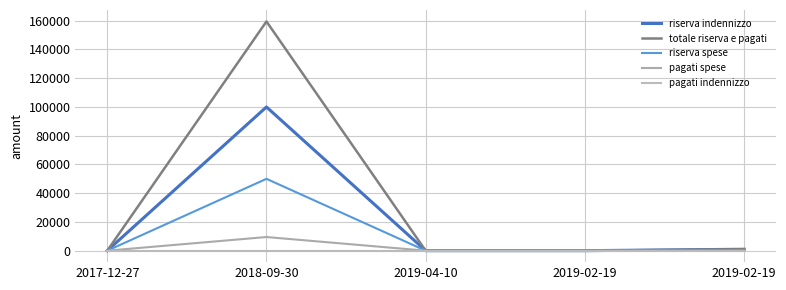

Does the chart have visible grid lines?

Yes